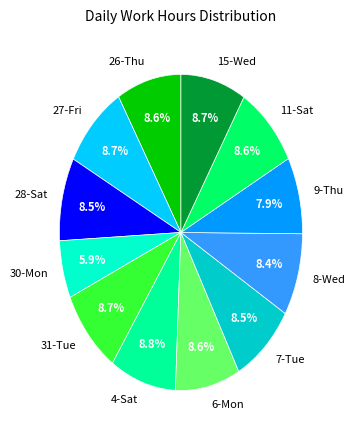

Is the sum of 27-Fri and 31-Tue greater than half?

No